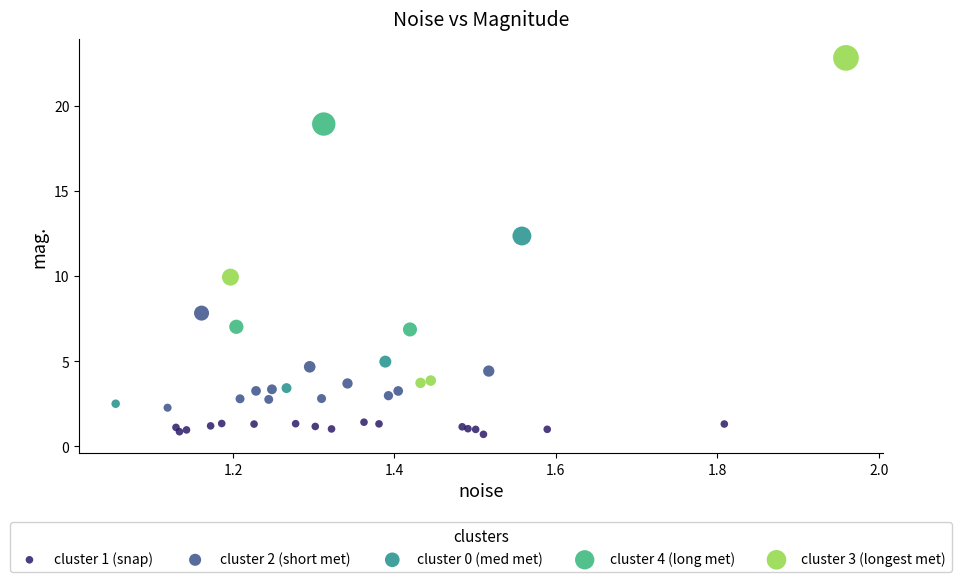

Which series reaches the maximum Y coordinate?

cluster 3 (longest met)